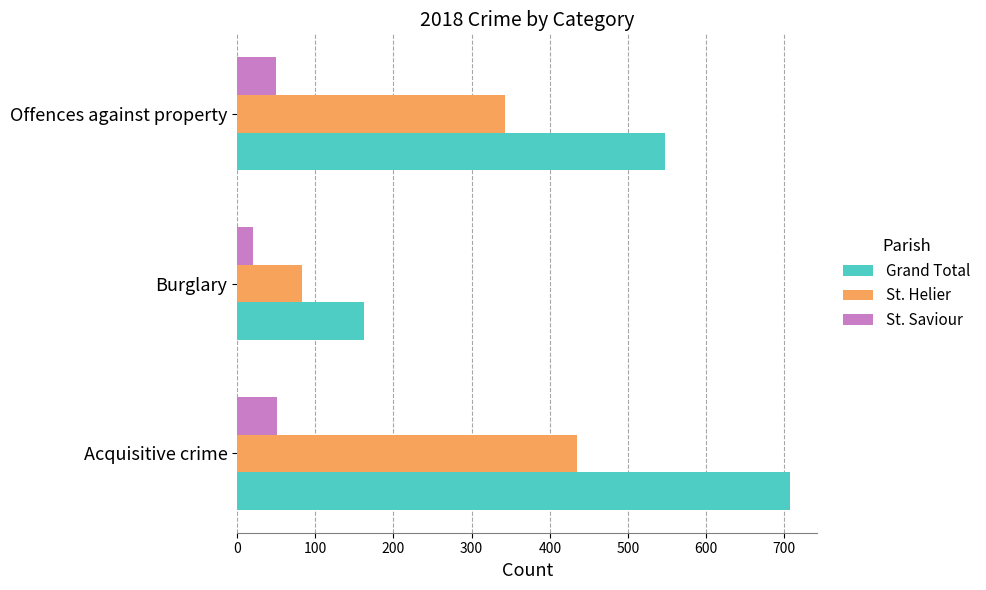

True or false: Grand Total has a value of 787 at Offences against property.

False